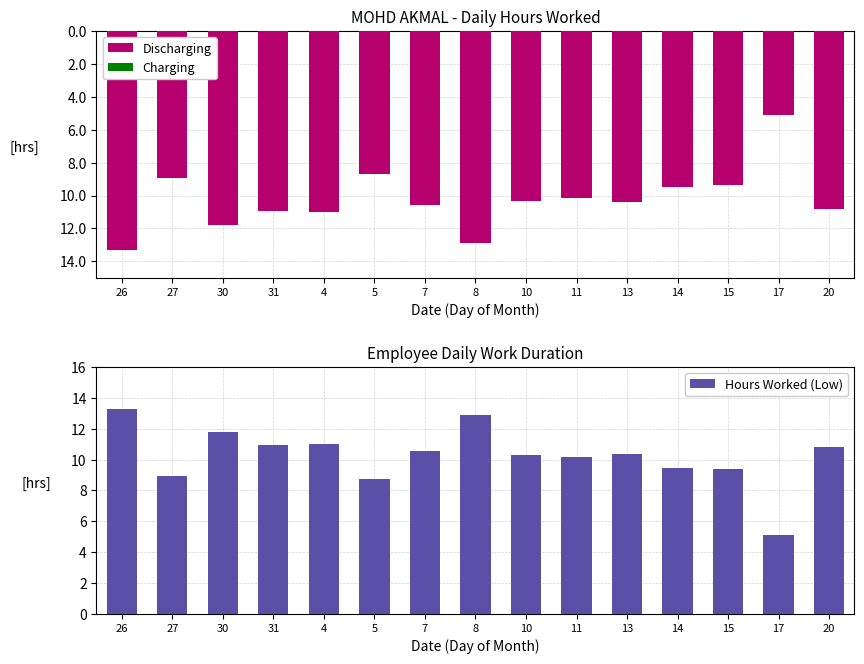

How many data points in Discharging are less than -10?

10